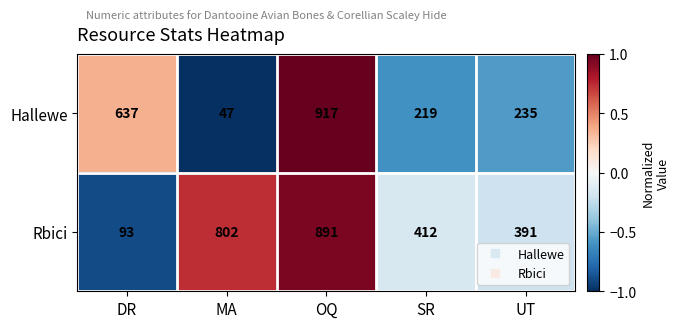

What is the sum of all Hallewe values?

2055